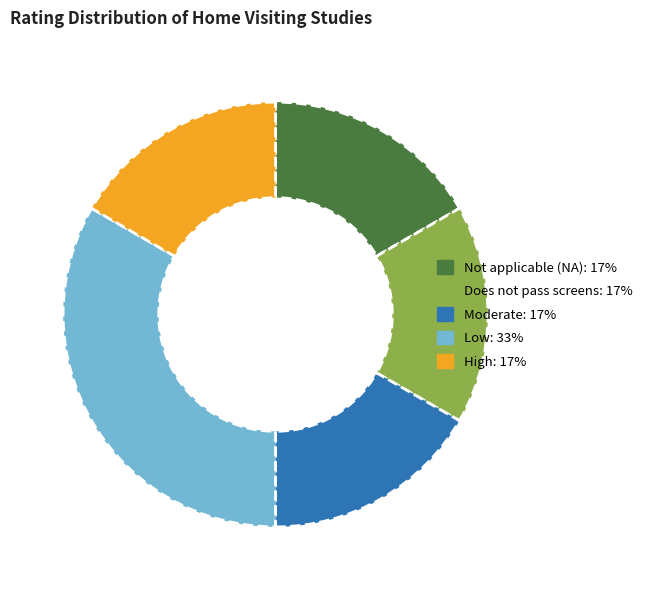

Is there a majority slice in this chart?

No